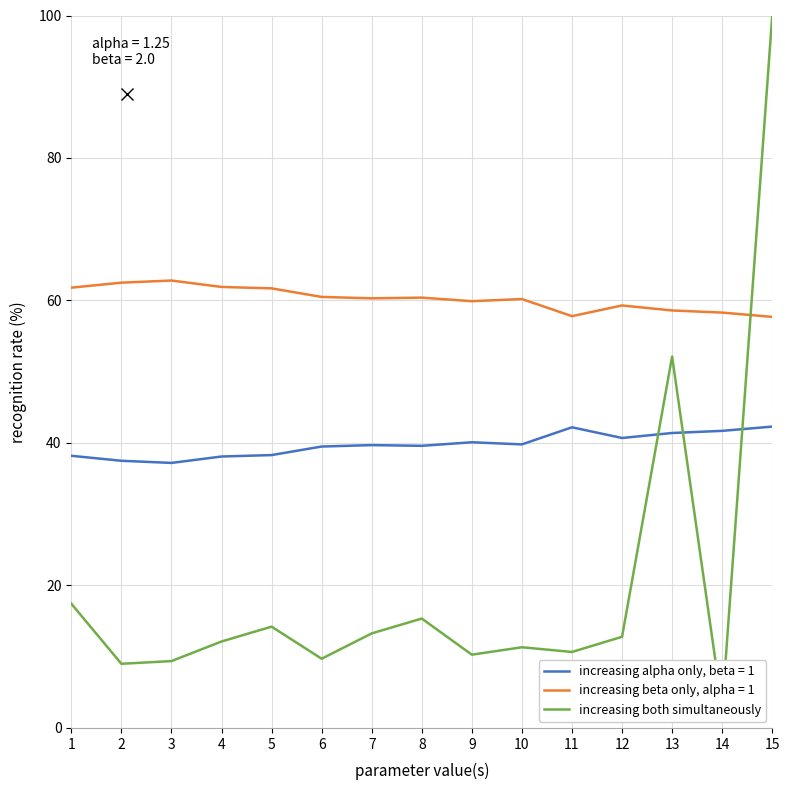

Is this an area chart (filled region under the line)?

No